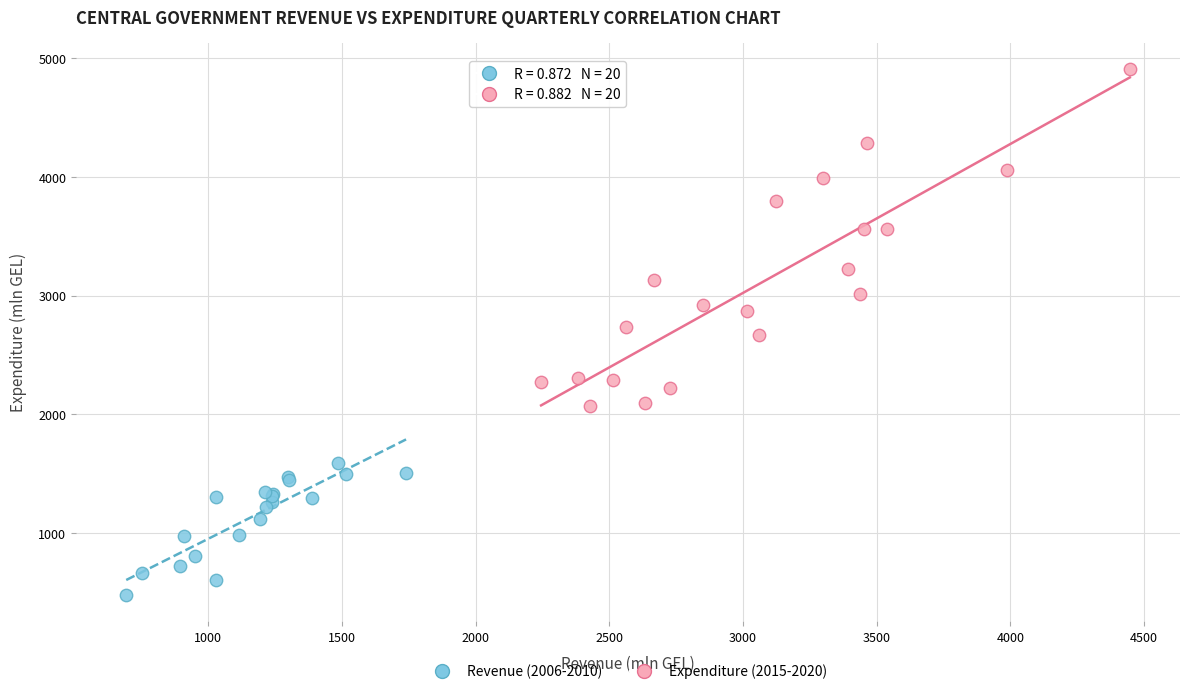

Which series has the widest spread of Y values?

Expenditure (2015-2020)